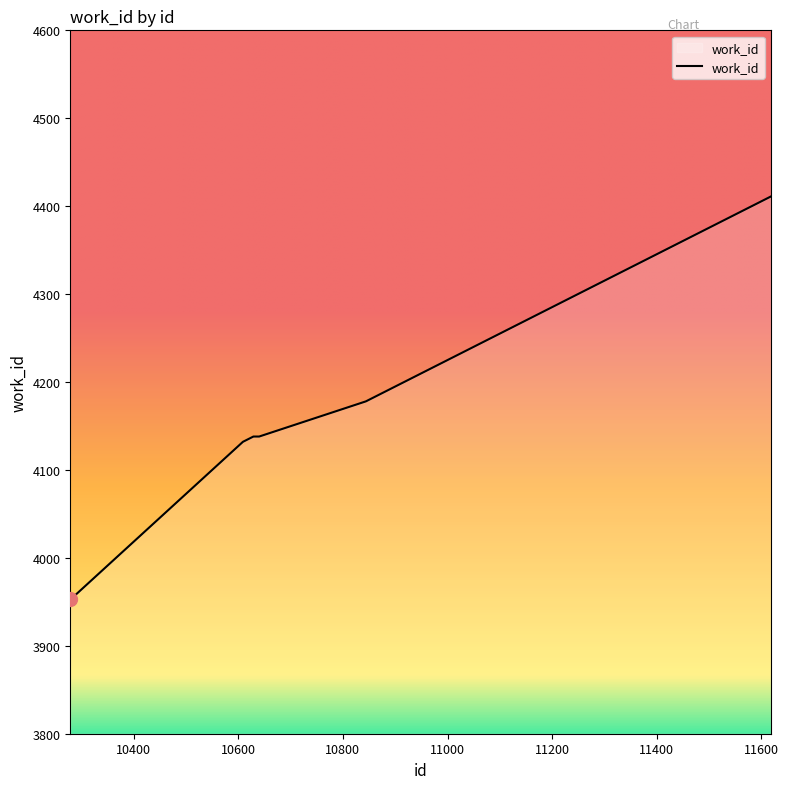

What is the difference between the maximum and minimum values?

458